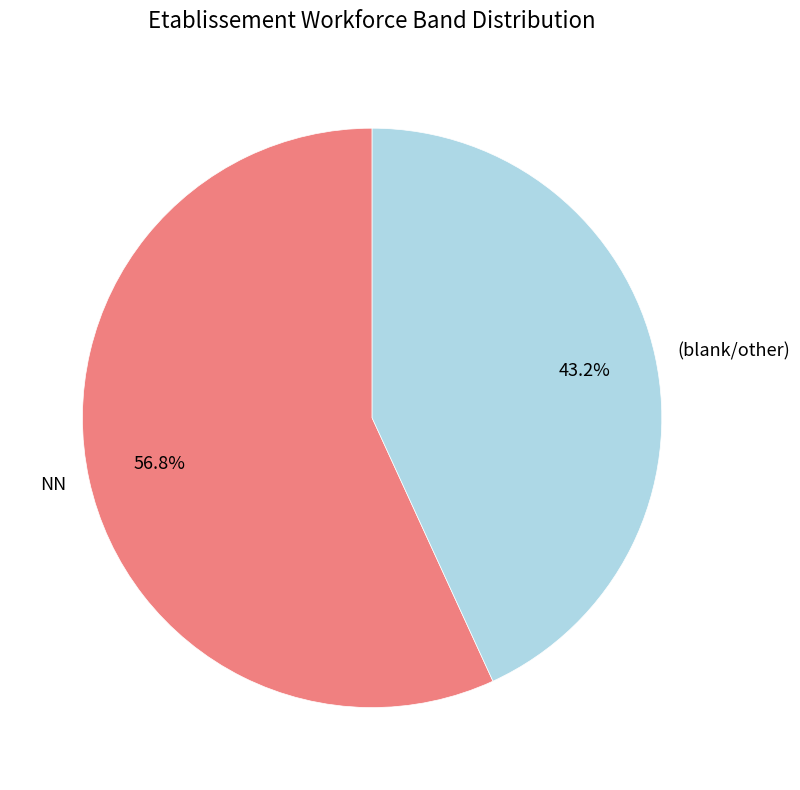

Which slice is the largest?

NN